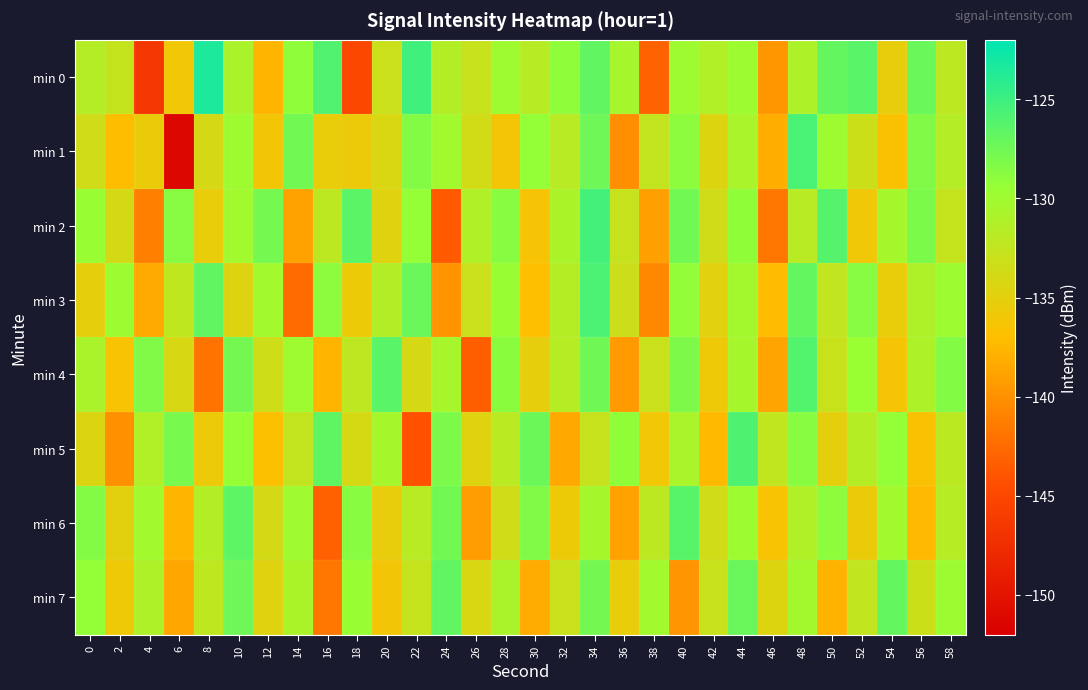

Reading right to left, extract all data points from this chart.

min 0: 58=-132.1	56=-127.2	54=-135.3	52=-126.4	50=-126.9	48=-131.0	46=-139.6	44=-129.8	42=-131.3	40=-130.0	38=-143.0	36=-130.5	34=-126.8	32=-129.1	30=-131.7	28=-130.0	26=-133.0	24=-131.4	22=-125.2	20=-133.1	18=-145.0	16=-126.0	14=-129.0	12=-137.6	10=-130.8	8=-123.4	6=-136.0	4=-146.6	2=-132.6	0=-131.5
min 1: 58=-131.5	56=-128.3	54=-136.7	52=-133.2	50=-129.8	48=-125.6	46=-138.1	44=-130.7	42=-134.5	40=-128.9	38=-132.6	36=-140.2	34=-127.4	32=-131.8	30=-129.3	28=-136.2	26=-133.7	24=-130.1	22=-128.5	20=-134.2	18=-135.6	16=-135.4	14=-127.6	12=-136.2	10=-129.9	8=-134.0	6=-151.2	4=-135.5	2=-137.1	0=-133.5
min 2: 58=-132.7	56=-128.1	54=-130.4	52=-135.9	50=-126.2	48=-131.8	46=-141.7	44=-129.1	42=-133.5	40=-127.6	38=-139.1	36=-132.8	34=-125.3	32=-130.9	30=-136.4	28=-128.7	26=-131.2	24=-143.6	22=-129.3	20=-134.7	18=-126.5	16=-132.1	14=-138.9	12=-127.8	10=-130.2	8=-135.4	6=-128.6	4=-141.2	2=-133.8	0=-129.5
min 3: 58=-129.8	56=-131.1	54=-135.4	52=-128.6	50=-132.5	48=-126.9	46=-137.2	44=-130.3	42=-134.8	40=-129.2	38=-140.6	36=-133.3	34=-125.7	32=-131.6	30=-136.9	28=-129.5	26=-133.1	24=-139.8	22=-127.2	20=-131.4	18=-135.7	16=-128.9	14=-142.5	12=-130.1	10=-134.6	8=-126.8	6=-132.3	4=-138.4	2=-129.7	0=-135.1
min 4: 58=-128.4	56=-131.0	54=-136.3	52=-129.6	50=-132.9	48=-126.1	46=-138.7	44=-130.5	42=-135.8	40=-128.2	38=-133.0	36=-139.4	34=-127.5	32=-131.7	30=-135.2	28=-128.8	26=-143.3	24=-130.6	22=-134.0	20=-126.4	18=-132.2	16=-137.6	14=-129.9	12=-133.4	10=-127.7	8=-141.9	6=-134.1	4=-128.3	2=-136.5	0=-130.8
min 5: 58=-132.0	56=-136.7	54=-129.3	52=-131.6	50=-135.1	48=-128.7	46=-132.4	44=-125.9	42=-137.3	40=-130.7	38=-136.0	36=-129.1	34=-132.8	32=-138.5	30=-127.3	28=-131.9	26=-134.7	24=-128.1	22=-144.2	20=-130.5	18=-133.9	16=-126.7	14=-132.6	12=-136.8	10=-129.4	8=-135.6	6=-127.9	4=-131.3	2=-140.1	0=-134.4
min 6: 58=-131.7	56=-137.4	54=-130.1	52=-135.5	50=-128.9	48=-131.2	46=-136.5	44=-129.8	42=-133.6	40=-126.3	38=-132.1	36=-138.9	34=-130.4	32=-135.7	30=-128.3	28=-133.5	26=-139.2	24=-127.6	22=-131.8	20=-135.3	18=-128.7	16=-143.1	14=-130.0	12=-133.8	10=-126.6	8=-131.4	6=-137.7	4=-130.2	2=-134.9	0=-128.5
min 7: 58=-129.7	56=-133.2	54=-126.9	52=-132.5	50=-137.8	48=-130.3	46=-134.5	44=-127.1	42=-132.9	40=-139.7	38=-130.2	36=-135.4	34=-127.7	32=-133.0	30=-138.3	28=-130.8	26=-134.3	24=-126.8	22=-132.7	20=-136.1	18=-129.5	16=-141.8	14=-130.9	12=-134.7	10=-127.4	8=-132.3	6=-138.6	4=-131.1	2=-135.8	0=-129.3